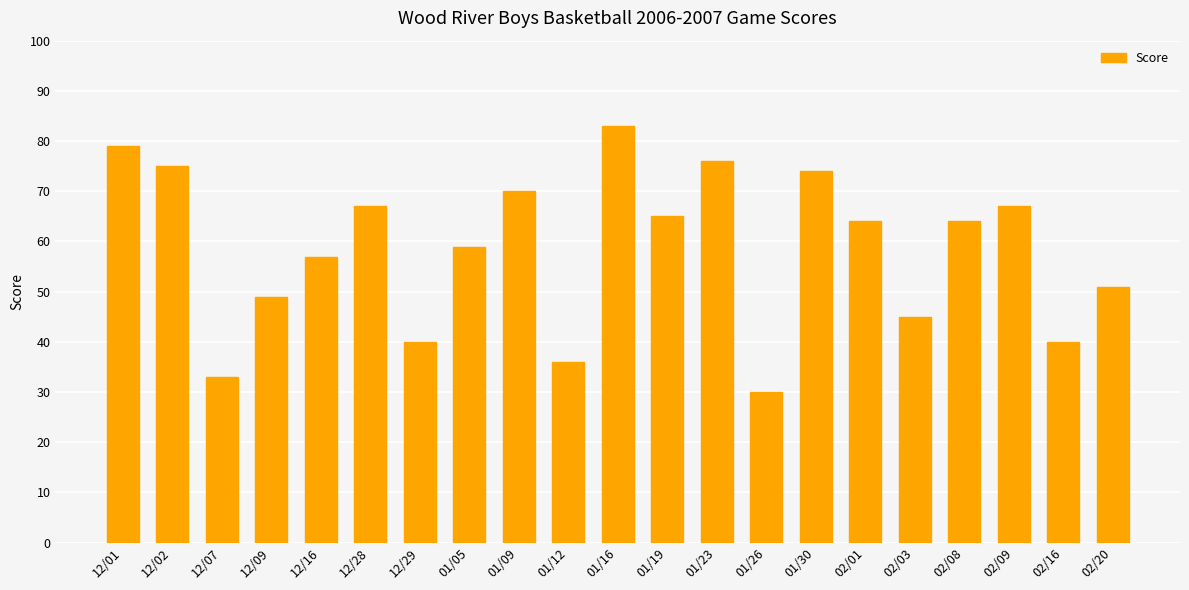

The value at 02/01 is 64. True or false?

True